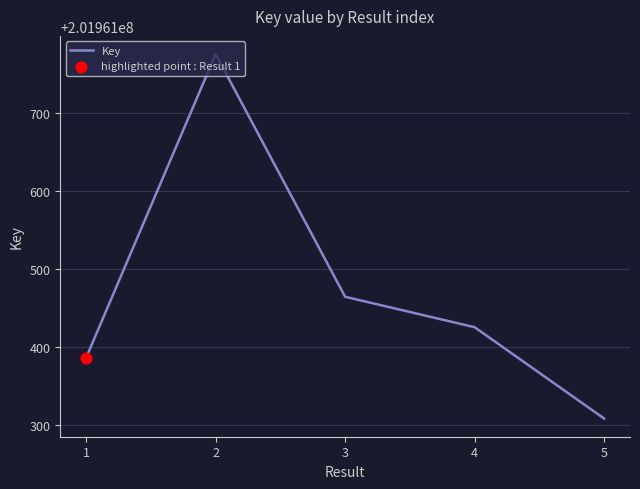

What is the change in value from 2 to 3?

-311